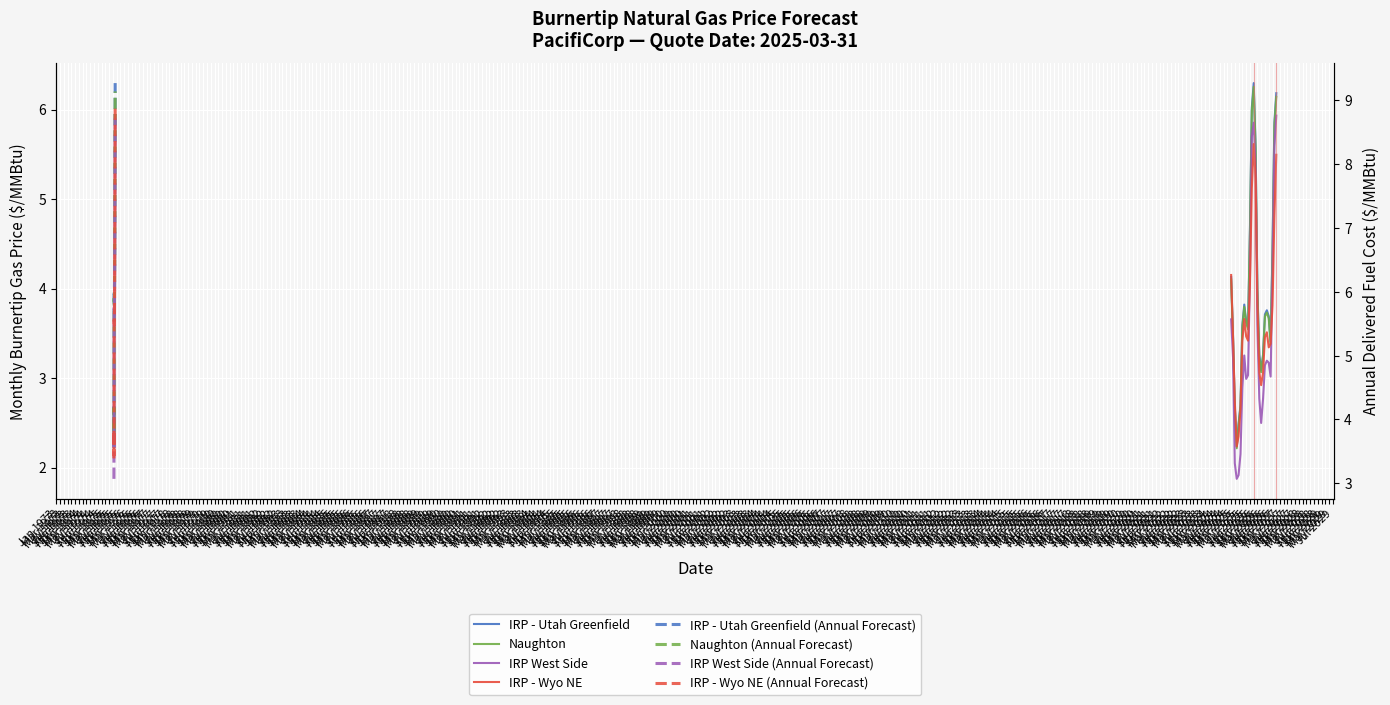

At which label does IRP - Utah Greenfield reach its peak?

Jan 2026